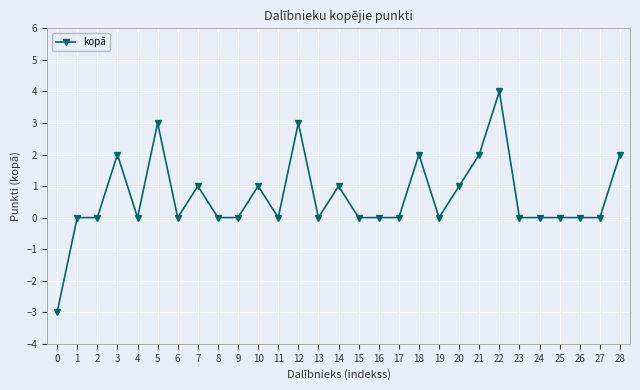

What is the difference between the second highest and minimum values?

6